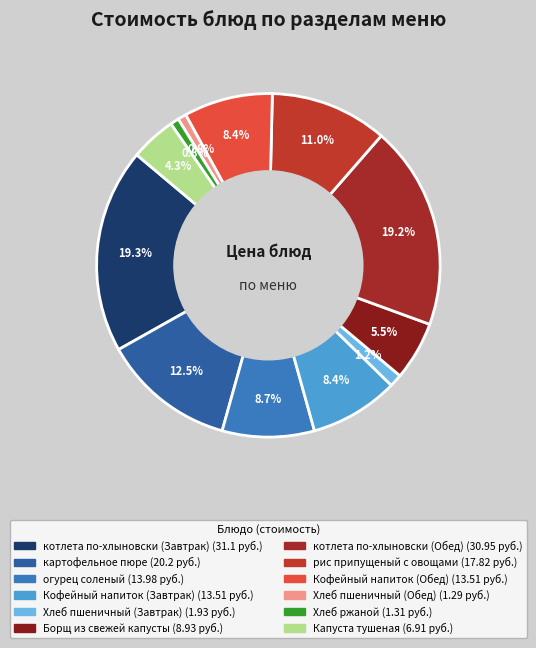

What percentage is the Кофейный напиток (Обед) slice, to the nearest percent?

8%